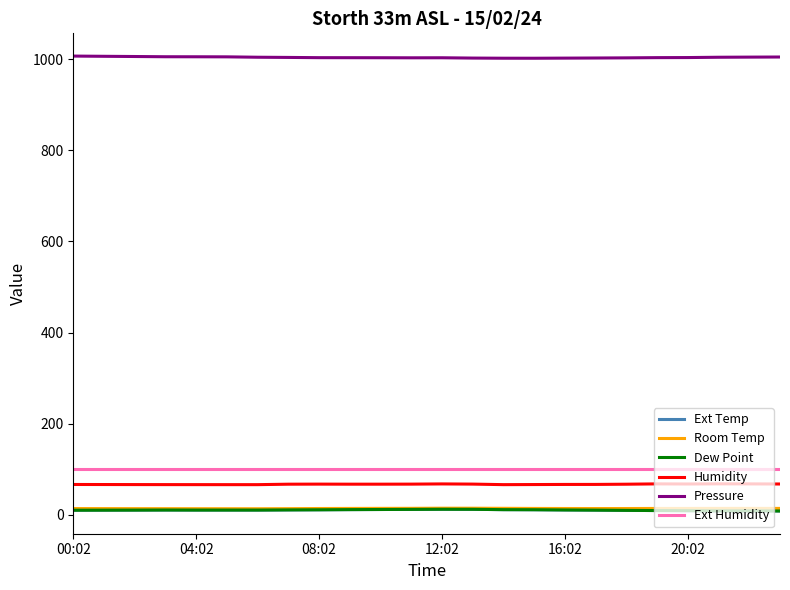

What is the greatest value displayed?

1007.2